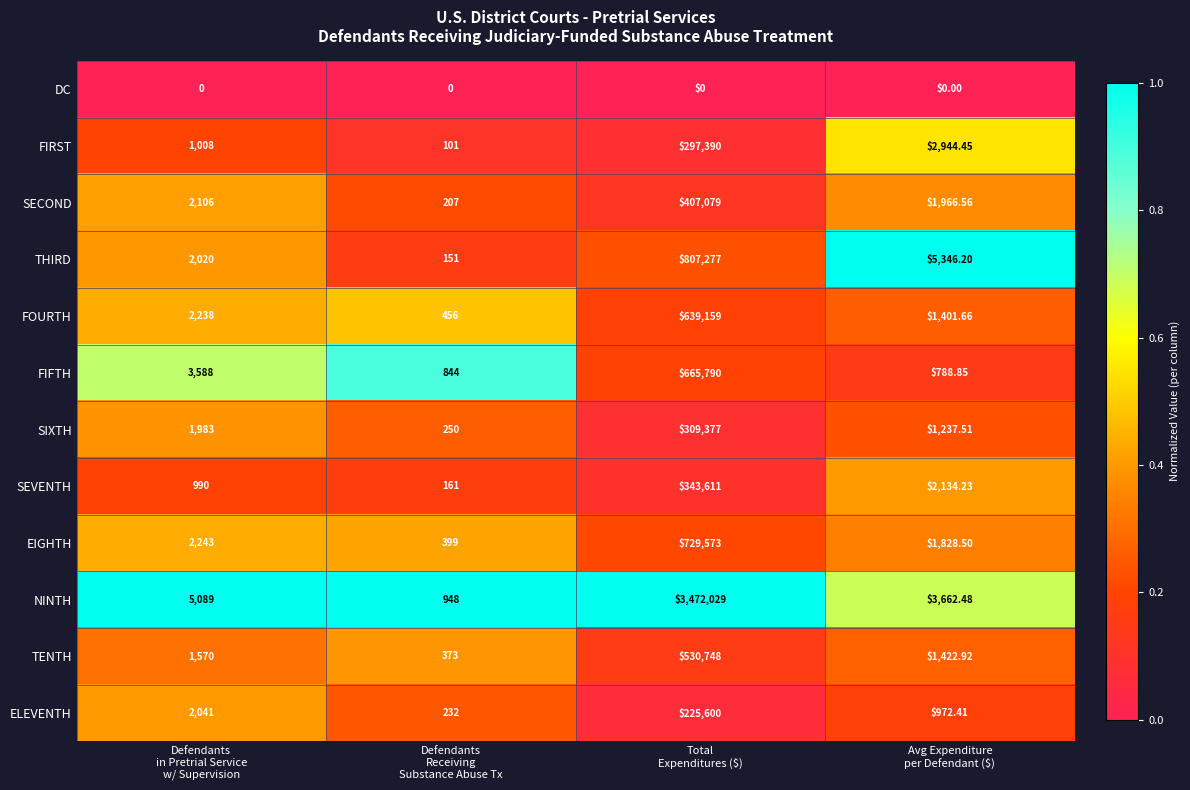

Which series has the largest total across all categories?

NINTH